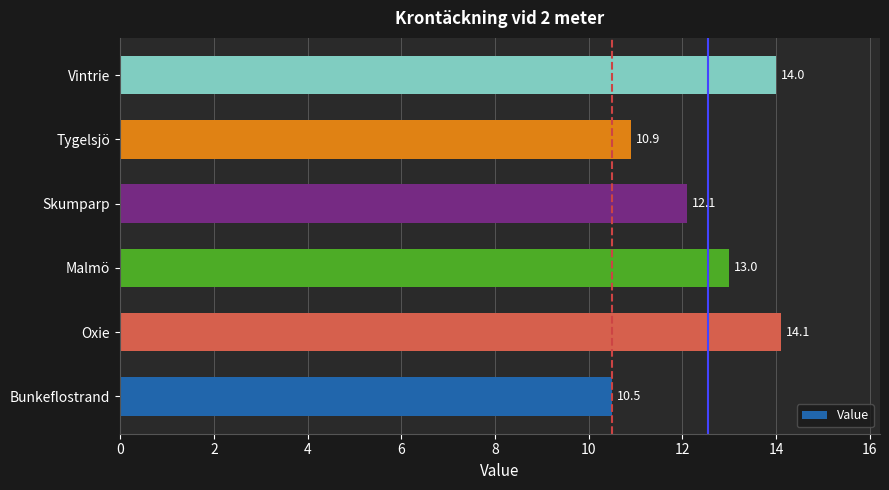

Reading bottom to top, list all the values displayed in this chart.

10.5	14.1	13.0	12.1	10.9	14.0